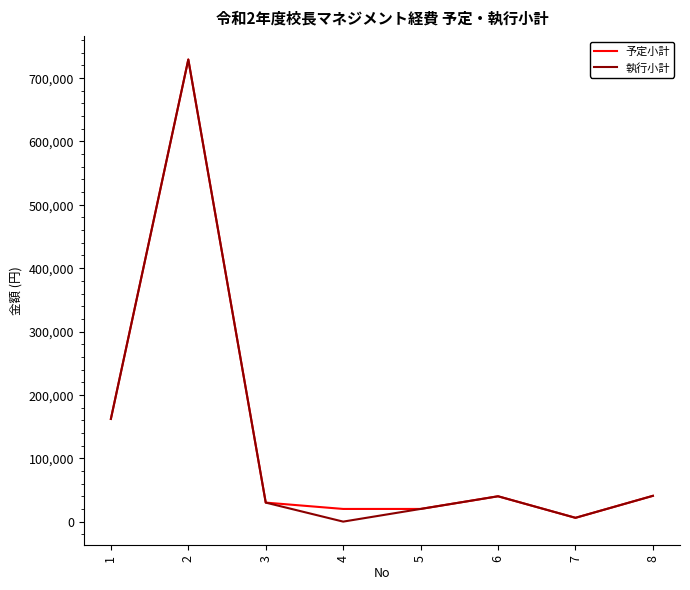

True or false: 予定小計 has a value of 20000 at 5.

True